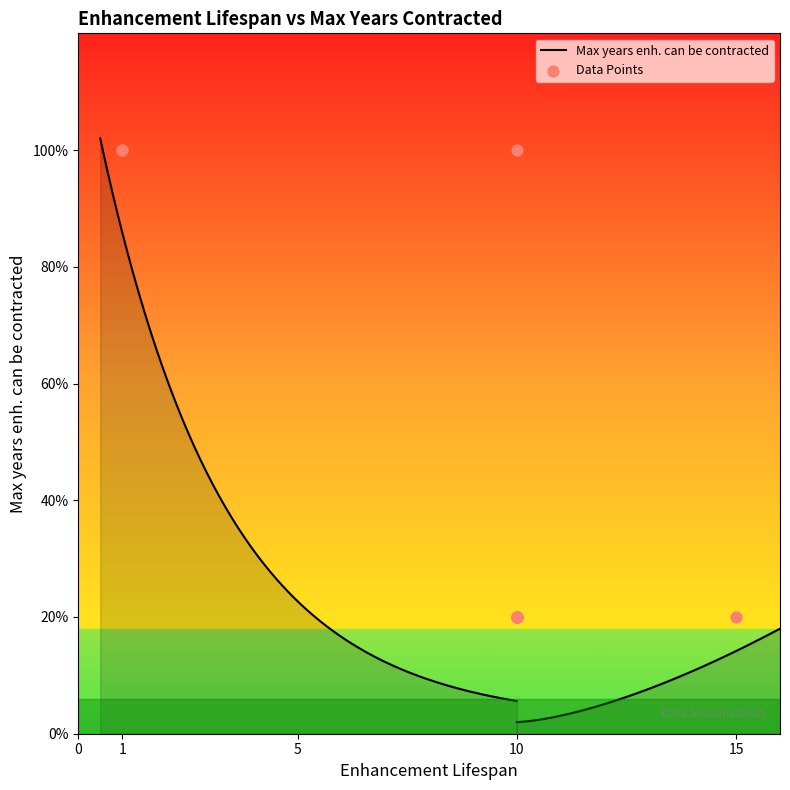

What is the ratio of the value at 10 to the value at 10?

0.2